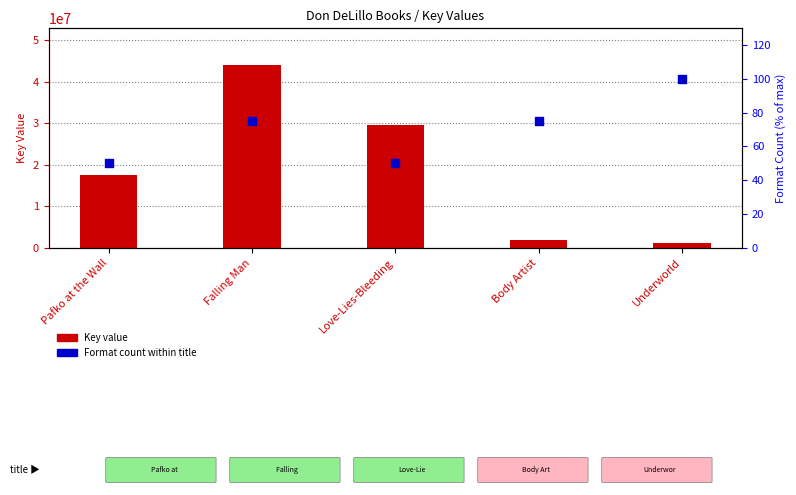

Which series contains the lowest Y value?

Format count (% of max)